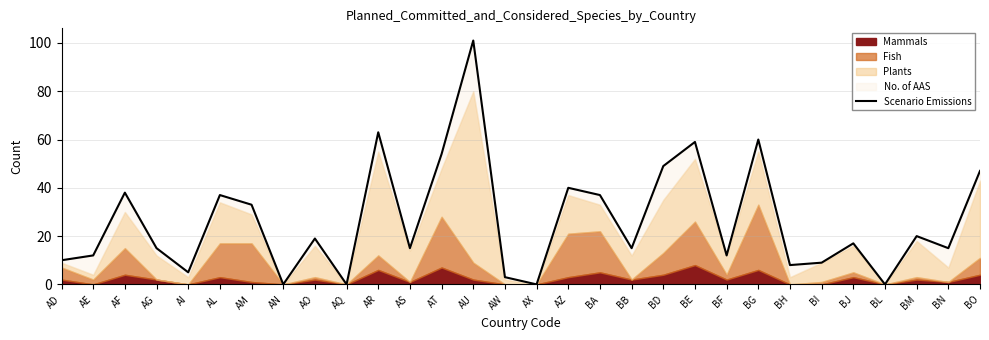

The value at BH is 8. True or false?

True